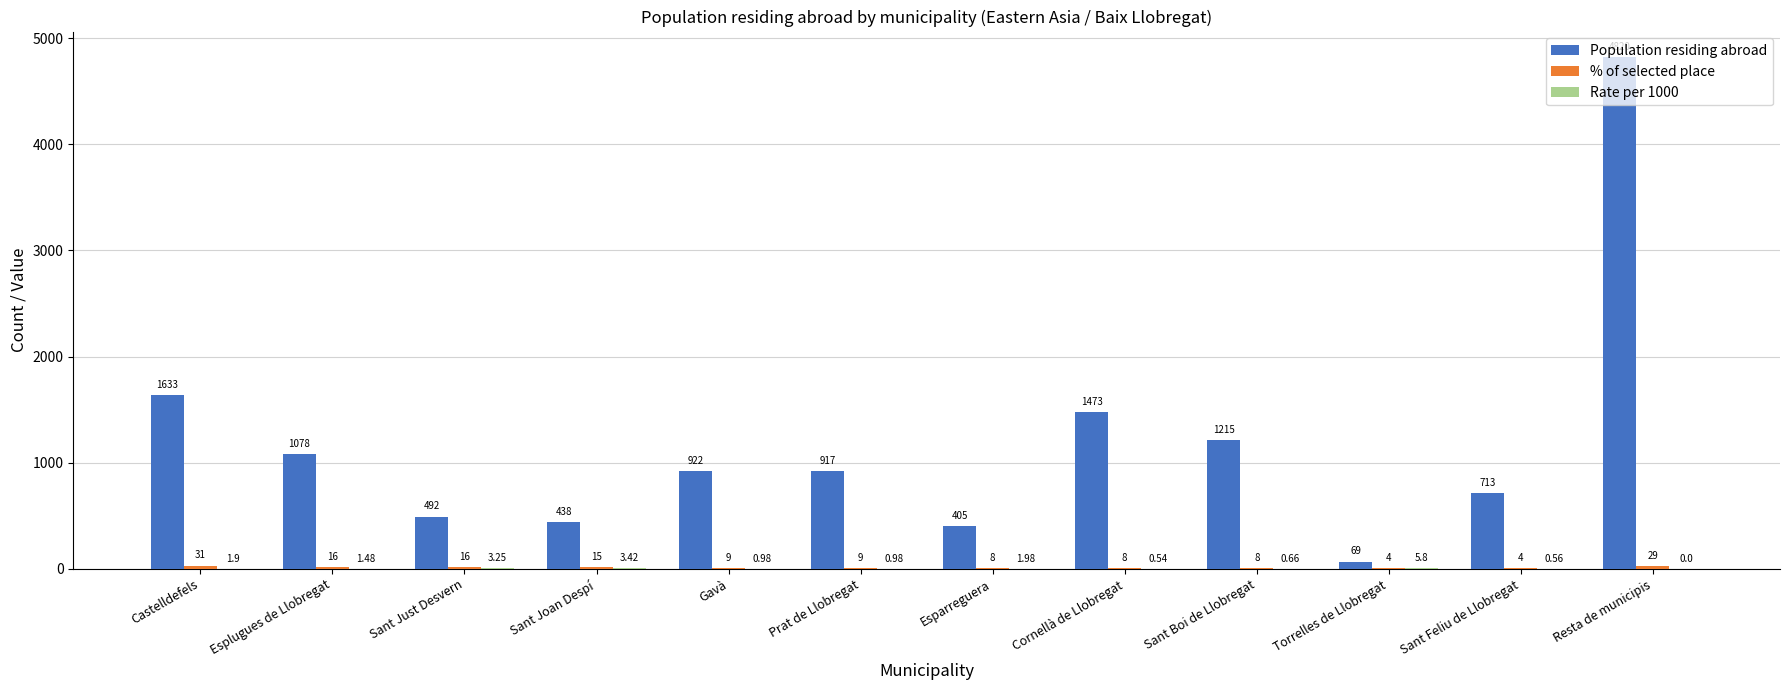

Which series changed the most between Esparreguera and Torrelles de Llobregat?

Population residing abroad